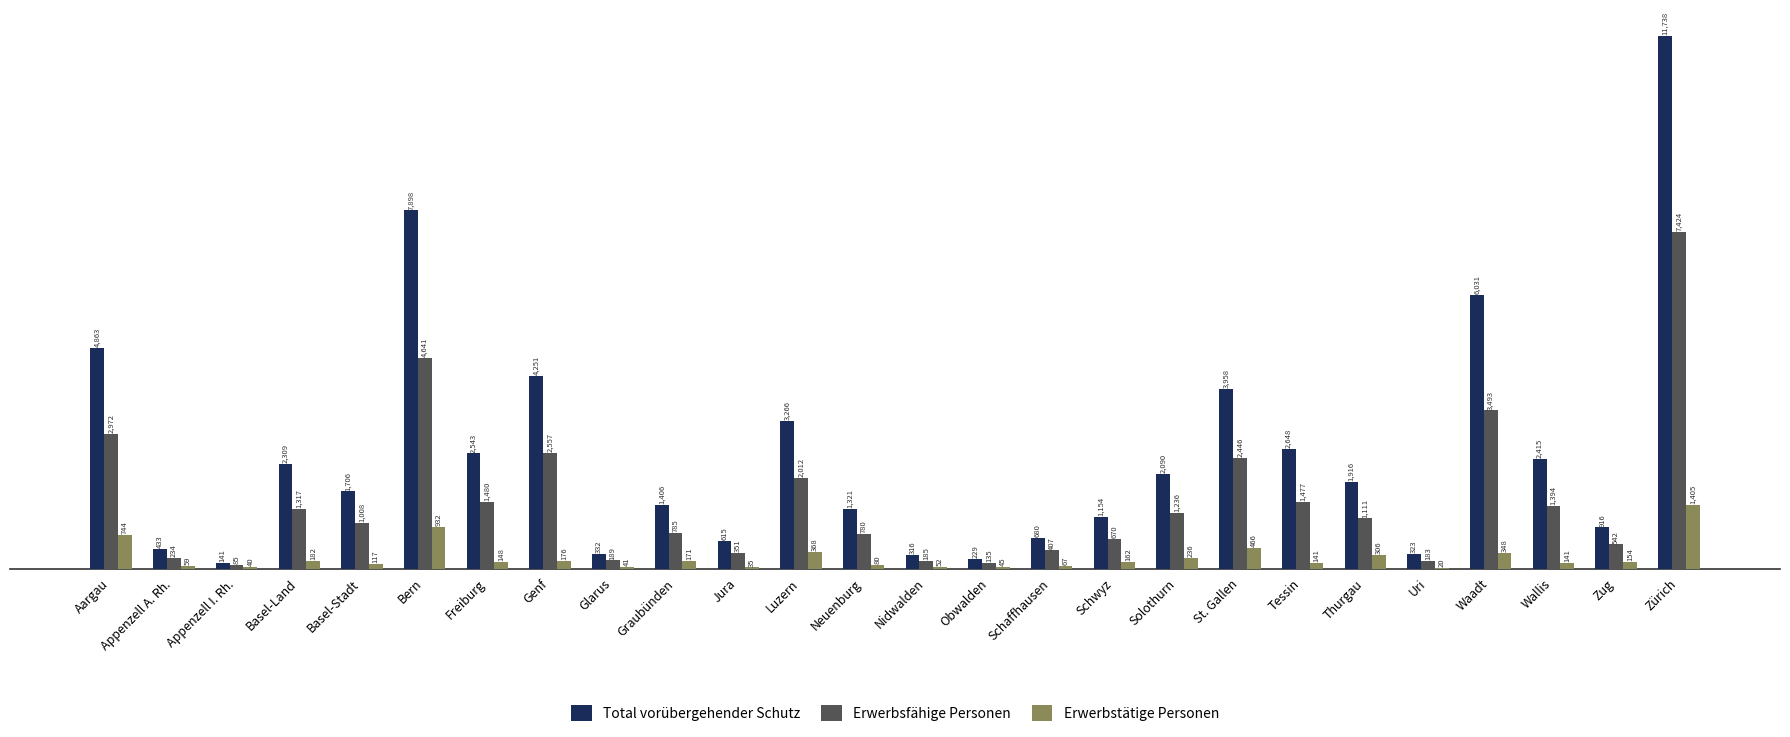

Reading left to right, list all the values displayed in this chart.

Total vorübergehender Schutz: Aargau=4863	Appenzell A. Rh.=433	Appenzell I. Rh.=141	Basel-Land=2309	Basel-Stadt=1706	Bern=7898	Freiburg=2543	Genf=4251	Glarus=332	Graubünden=1406	Jura=615	Luzern=3266	Neuenburg=1321	Nidwalden=316	Obwalden=229	Schaffhausen=680	Schwyz=1154	Solothurn=2090	St. Gallen=3958	Tessin=2648	Thurgau=1916	Uri=323	Waadt=6031	Wallis=2415	Zug=916	Zürich=11738
Erwerbsfähige Personen: Aargau=2972	Appenzell A. Rh.=234	Appenzell I. Rh.=85	Basel-Land=1317	Basel-Stadt=1008	Bern=4641	Freiburg=1480	Genf=2557	Glarus=189	Graubünden=785	Jura=351	Luzern=2012	Neuenburg=780	Nidwalden=185	Obwalden=135	Schaffhausen=407	Schwyz=670	Solothurn=1236	St. Gallen=2446	Tessin=1477	Thurgau=1111	Uri=183	Waadt=3493	Wallis=1394	Zug=542	Zürich=7424
Erwerbstätige Personen: Aargau=744	Appenzell A. Rh.=59	Appenzell I. Rh.=40	Basel-Land=182	Basel-Stadt=117	Bern=932	Freiburg=148	Genf=176	Glarus=41	Graubünden=171	Jura=35	Luzern=368	Neuenburg=80	Nidwalden=52	Obwalden=45	Schaffhausen=67	Schwyz=162	Solothurn=236	St. Gallen=466	Tessin=141	Thurgau=306	Uri=20	Waadt=348	Wallis=141	Zug=154	Zürich=1405